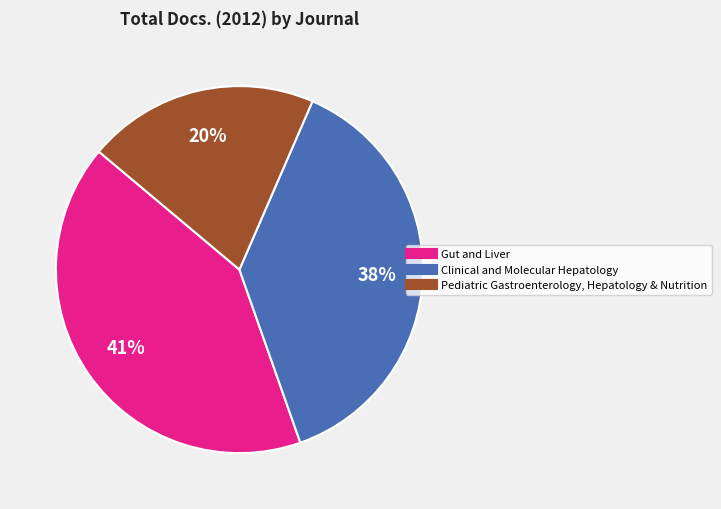

Combined, do Clinical and Molecular Hepatology and Gut and Liver account for over 50%?

Yes